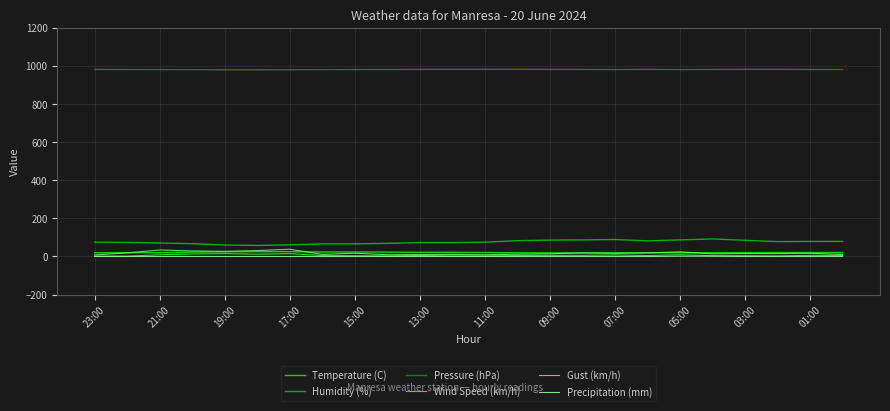

Which series has the largest total across all categories?

Pressure (hPa)